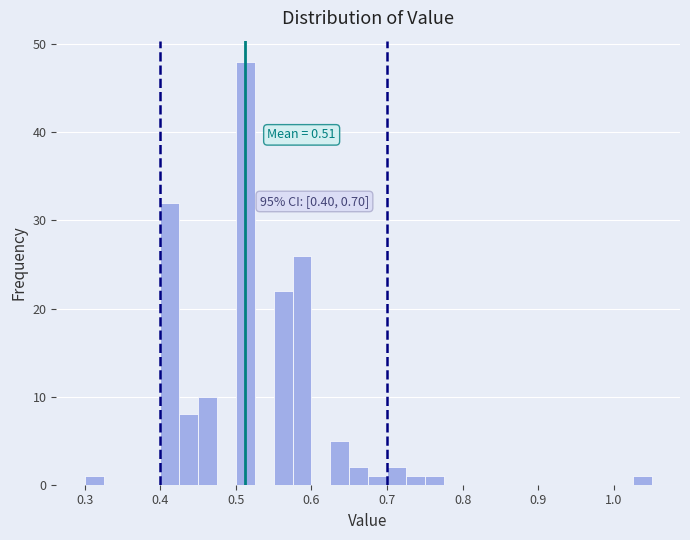

Around what value on the x-axis is the tallest bar? Give the approximate position of its centre, as read against the axis.

0.51